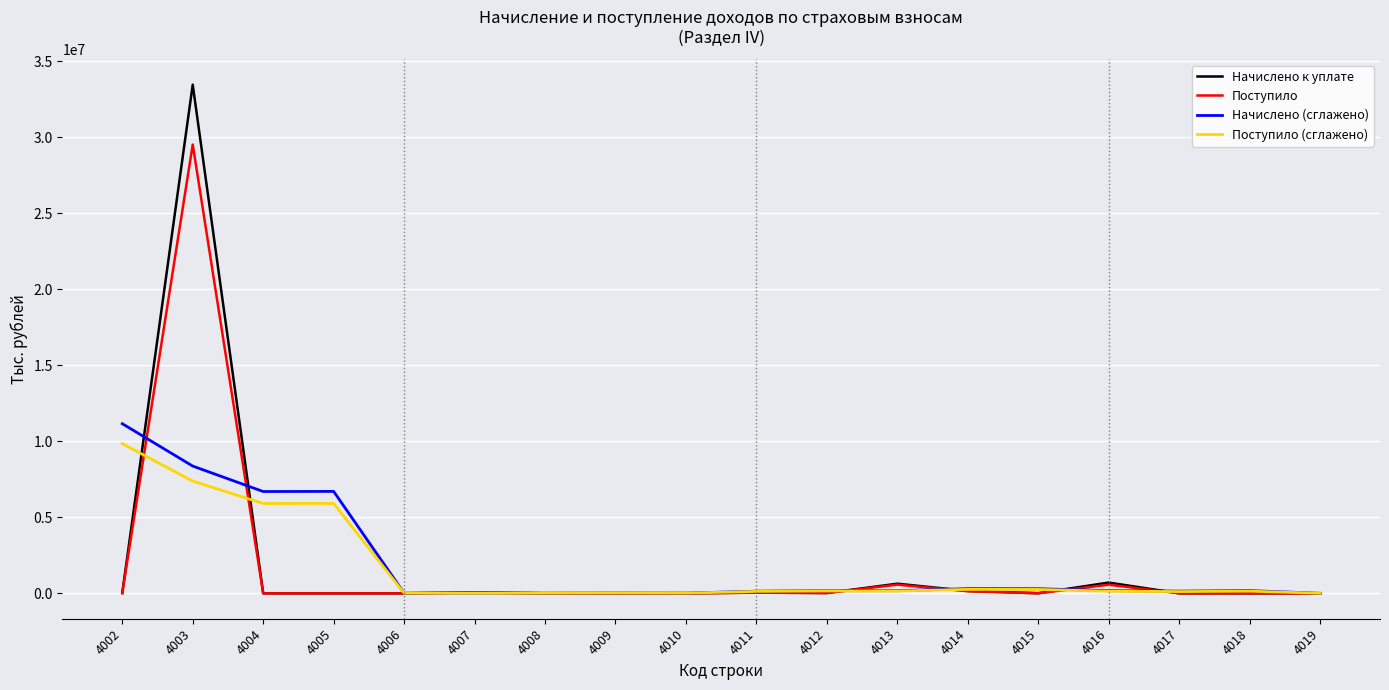

What is the highest value of the Начислено (сглажено) series?

11155283.7